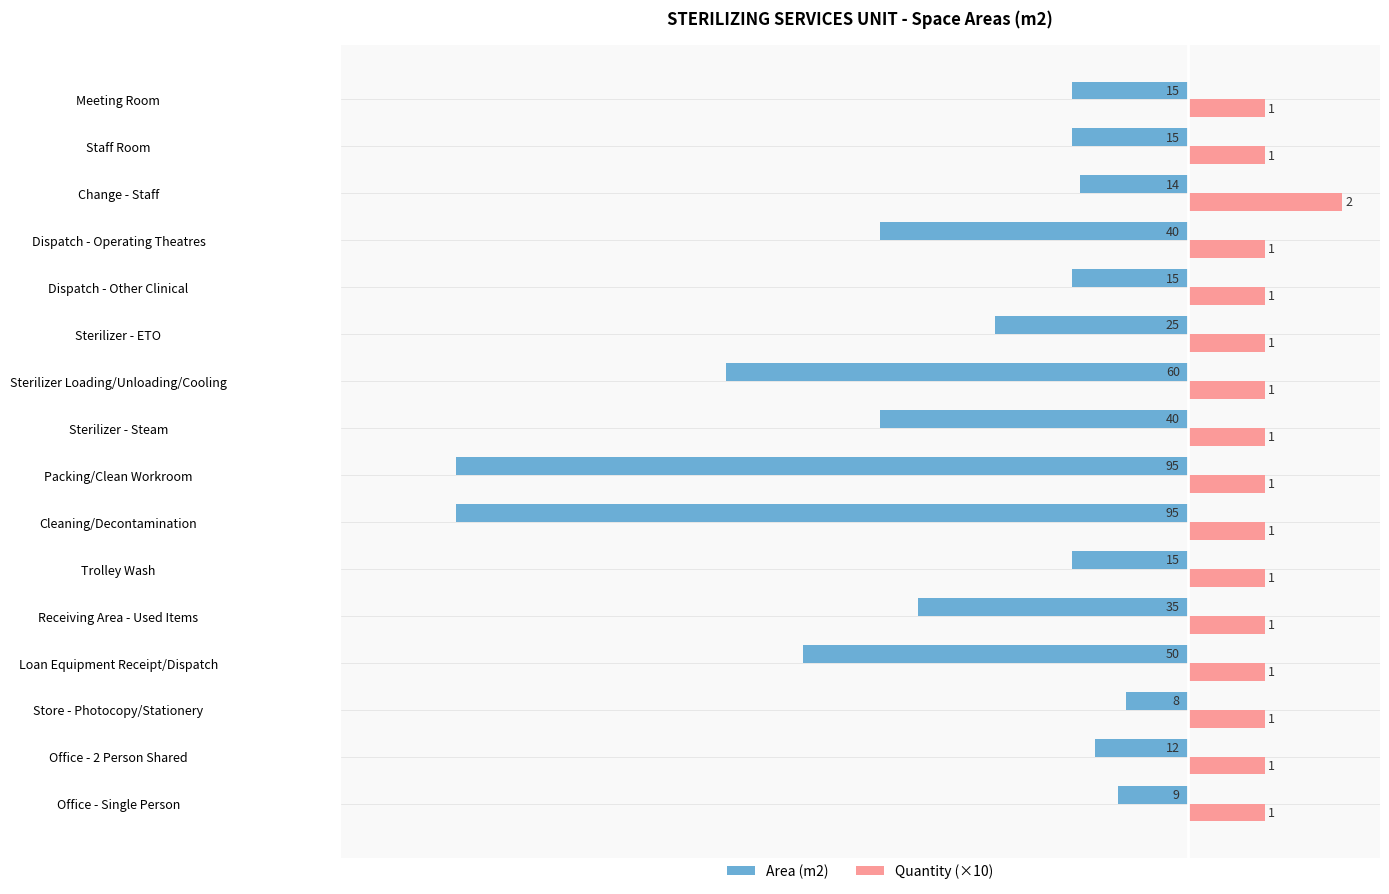

List the series in order of their overall mean, lowest first.

Area (m2), Quantity (×10)